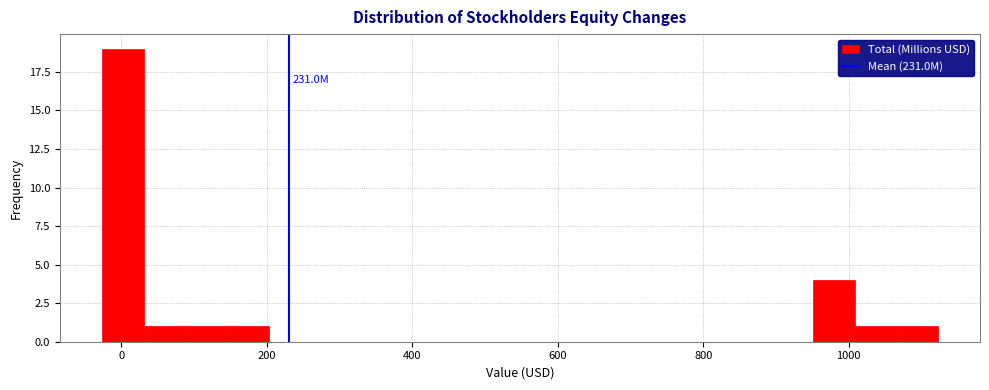

Read against the x-axis, roughly where is the centre of the tallest bar?

0